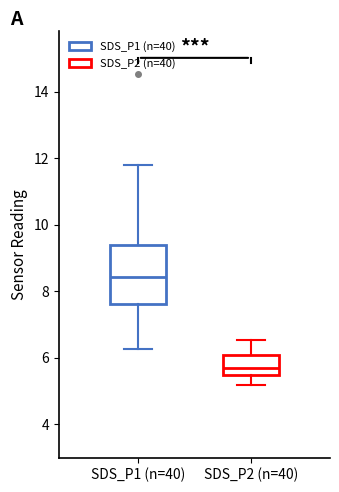

Reading left to right, read every box against the y-axis: the position of its median line, the range the box covers, and the ends of its whiskers. The values are not printed on the chart, so give them approximately, as read against the axis.

SDS_P1 (n=40): median 8.4, box 7.6 to 9.4, whiskers 6.2 to 11.8
SDS_P2 (n=40): median 5.8, box 5.6 to 6.2, whiskers 5.2 to 6.6